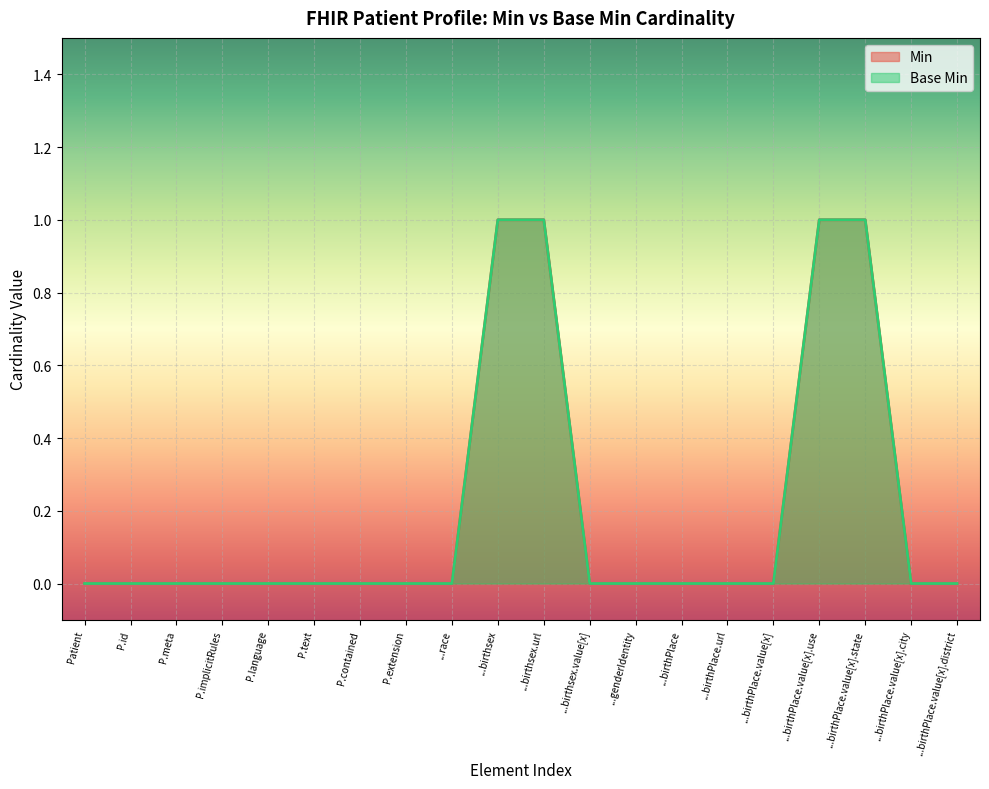

The Min series shows 1 at ...birthsex.url. True or false?

True